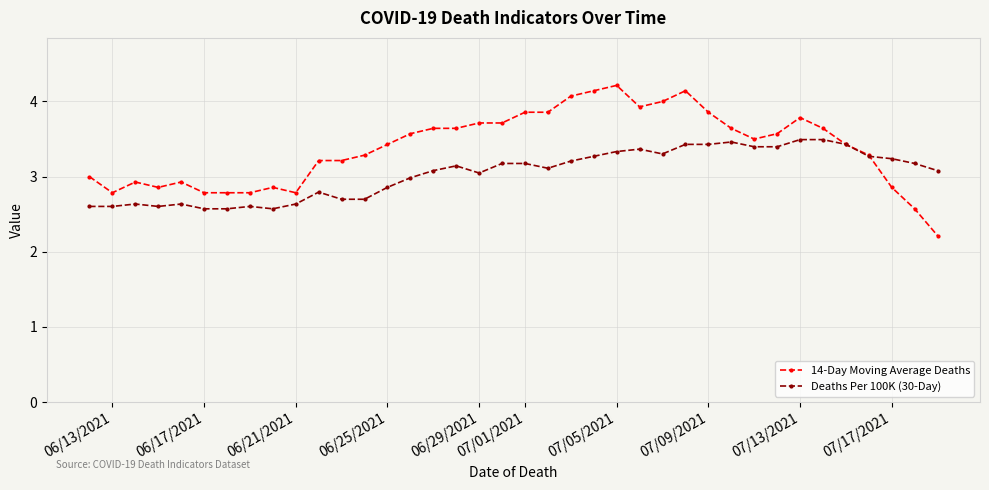

What is the minimum value shown in the chart?

2.2